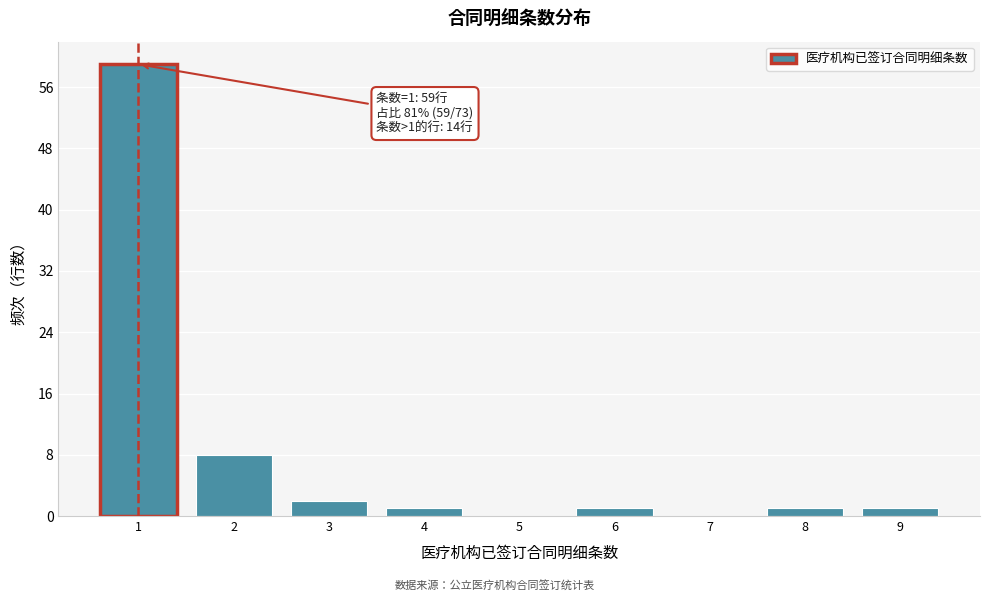

Which range on the x-axis has the tallest bar?

0.5 to 1.5